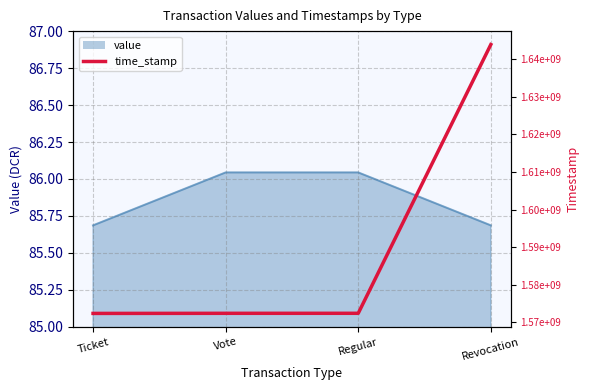

The chart shows a value of 1572324244 at Ticket. True or false?

True